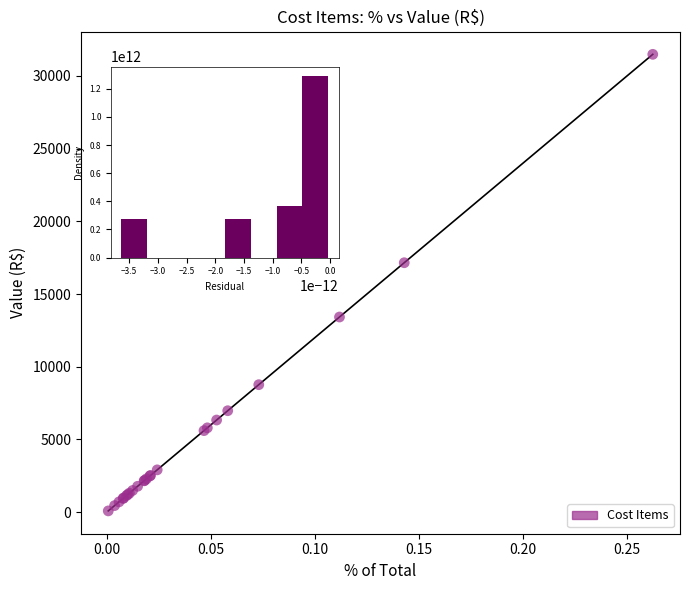

What Y value in the scatter plot is closest to 15783?

17152.0